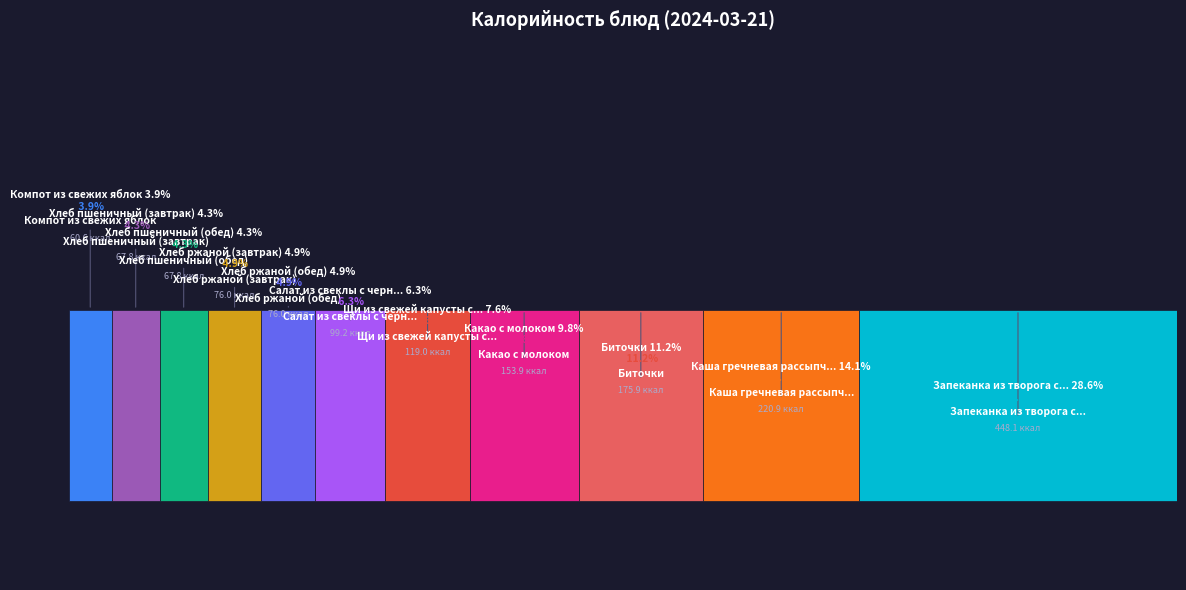

Combined, what portion of the pie is Хлеб пшеничный (обед) and Биточки?

15.6%